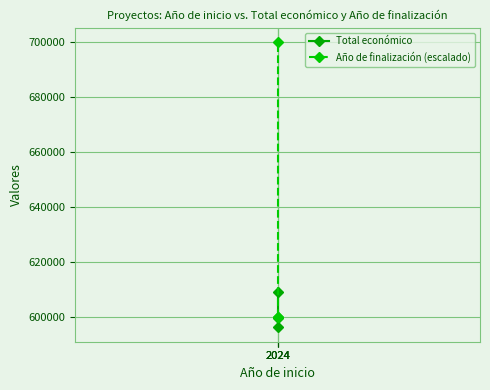

The Total económico series shows 202921 at 2024. True or false?

False